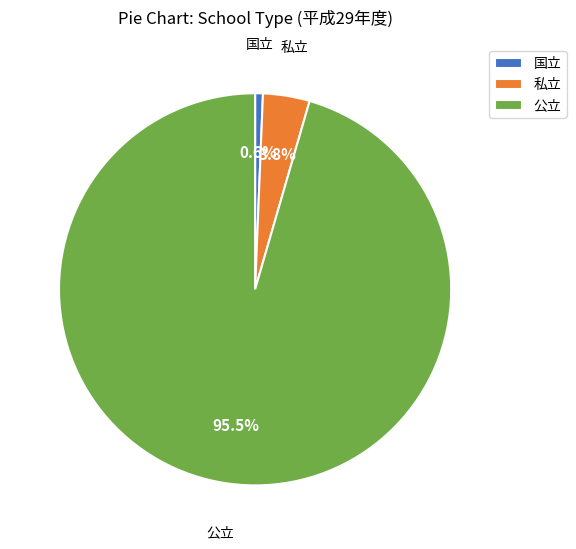

To the nearest percent, what is the average slice percentage?

33%